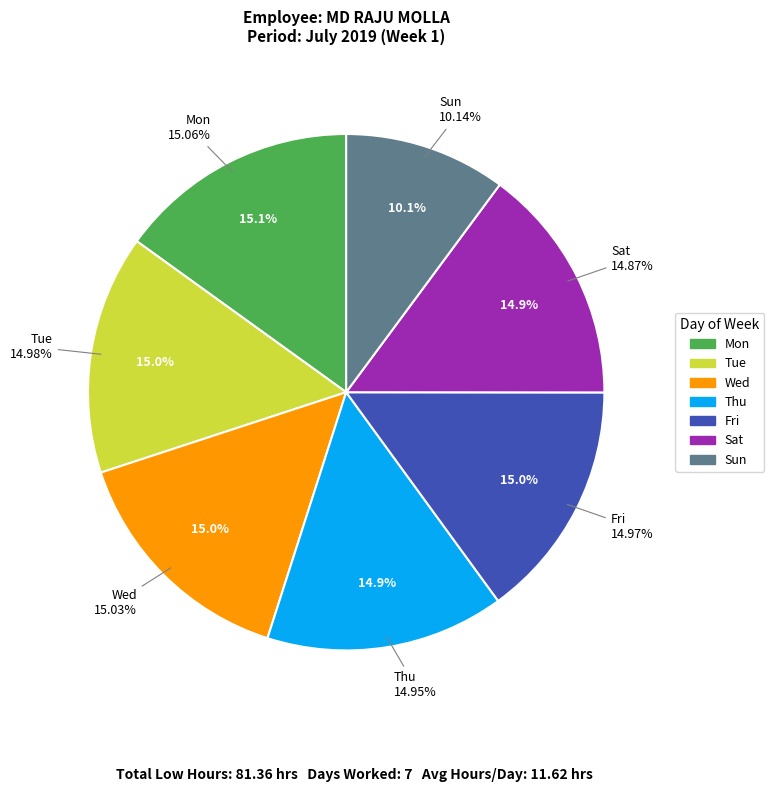

The Tue slice represents 15% of the pie. True or false?

True